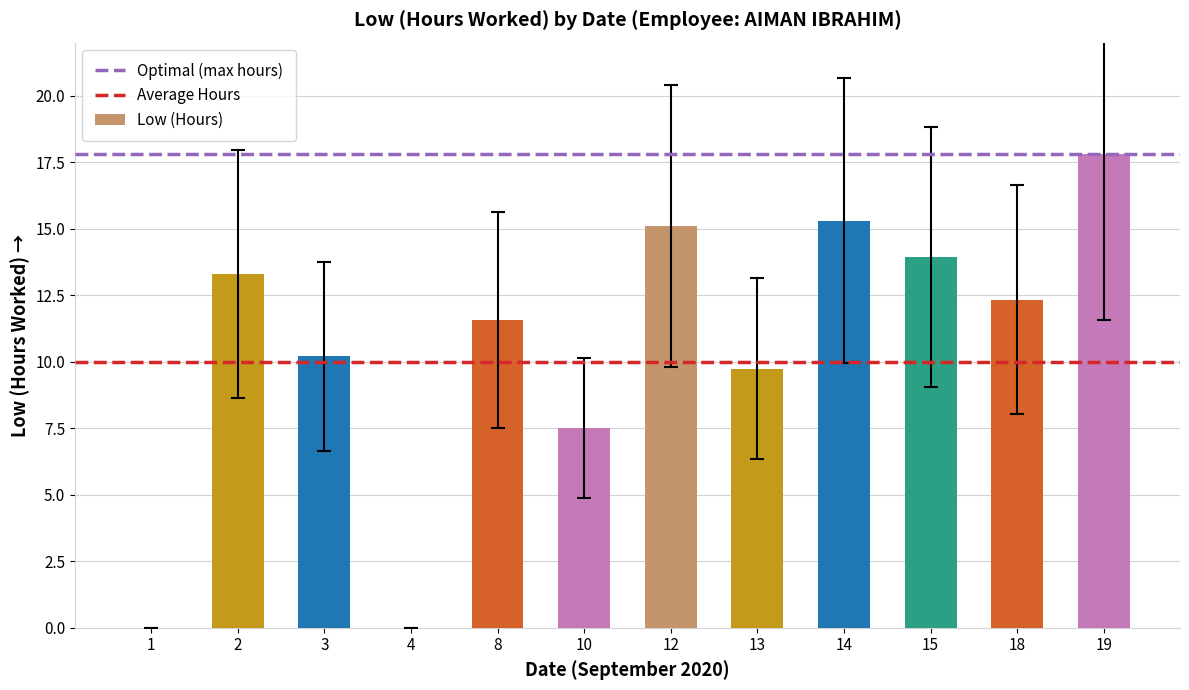

What is the ratio of the value at 18 to the value at 2?

0.9